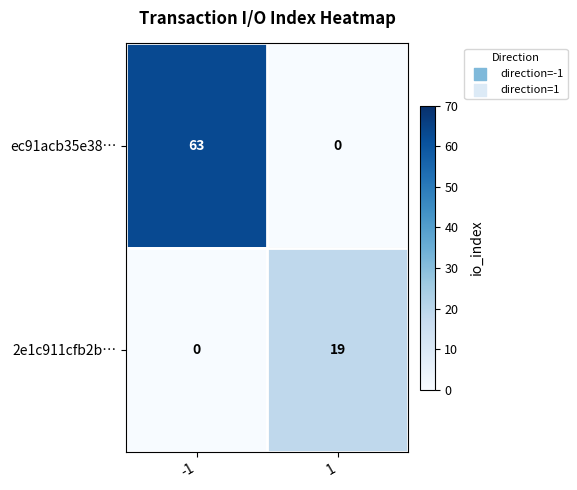

Which series changed the most between -1 and 1?

ec91acb35e38…